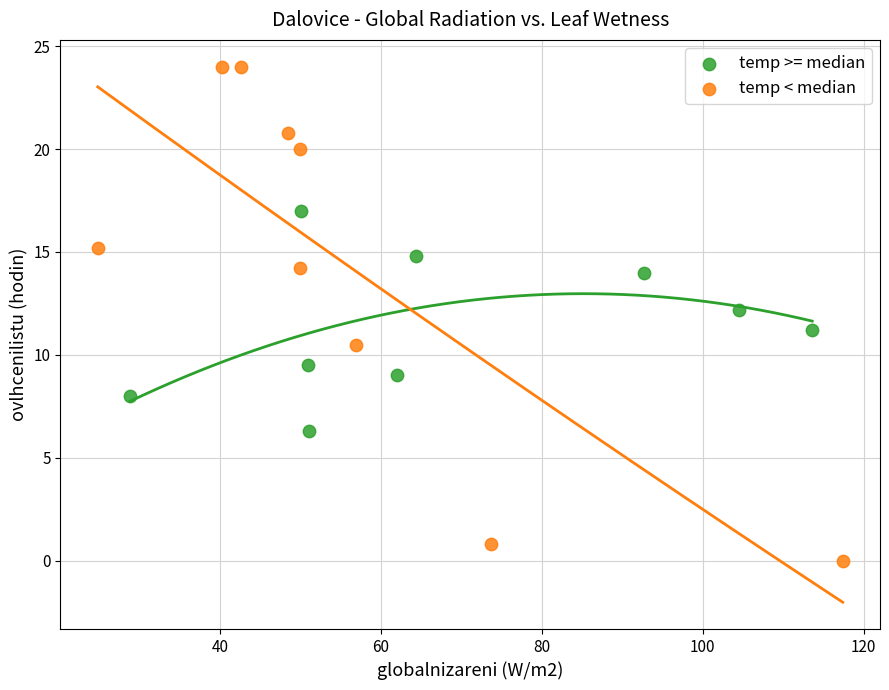

Which series contains the lowest Y value?

temp < median